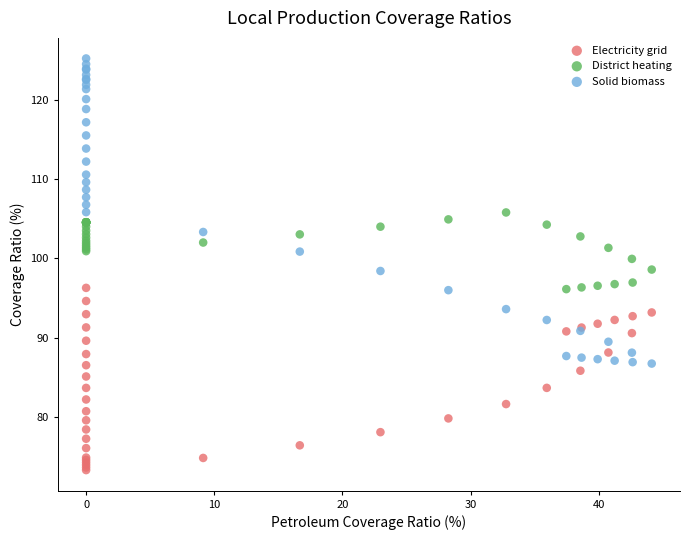

Which series has the largest Y range (max minus min)?

Solid biomass